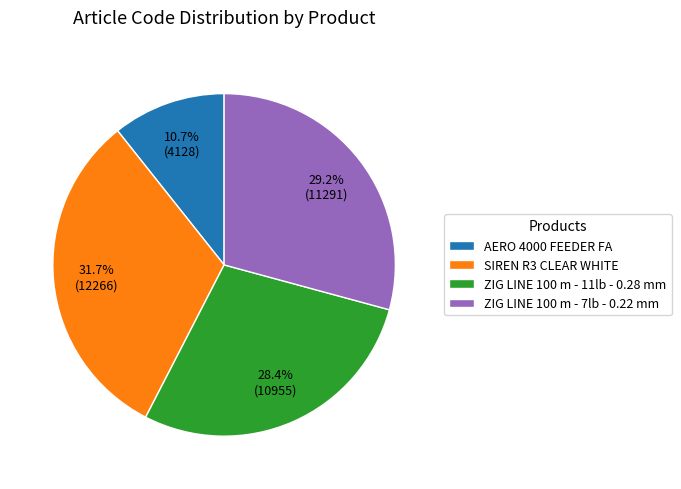

Between SIREN R3 CLEAR WHITE and ZIG LINE 100 m - 11lb - 0.28 mm, which is larger?

SIREN R3 CLEAR WHITE